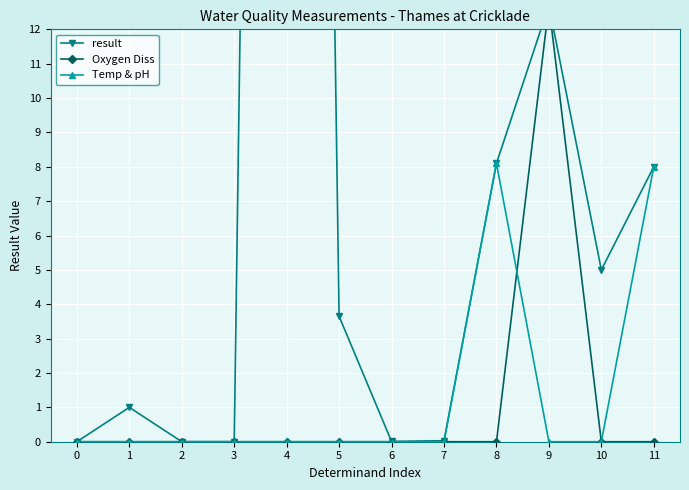

Reading left to right, list all the values displayed in this chart.

result: 0.0	1.0	0.0	0.0	107.2	3.6	0.0	0.0	8.1	12.7	5.0	8.0
Oxygen Diss: 0.0	0.0	0.0	0.0	0.0	0.0	0.0	0.0	0.0	12.7	0.0	0.0
Temp & pH: 0.0	0.0	0.0	0.0	0.0	0.0	0.0	0.0	8.1	0.0	0.0	8.0